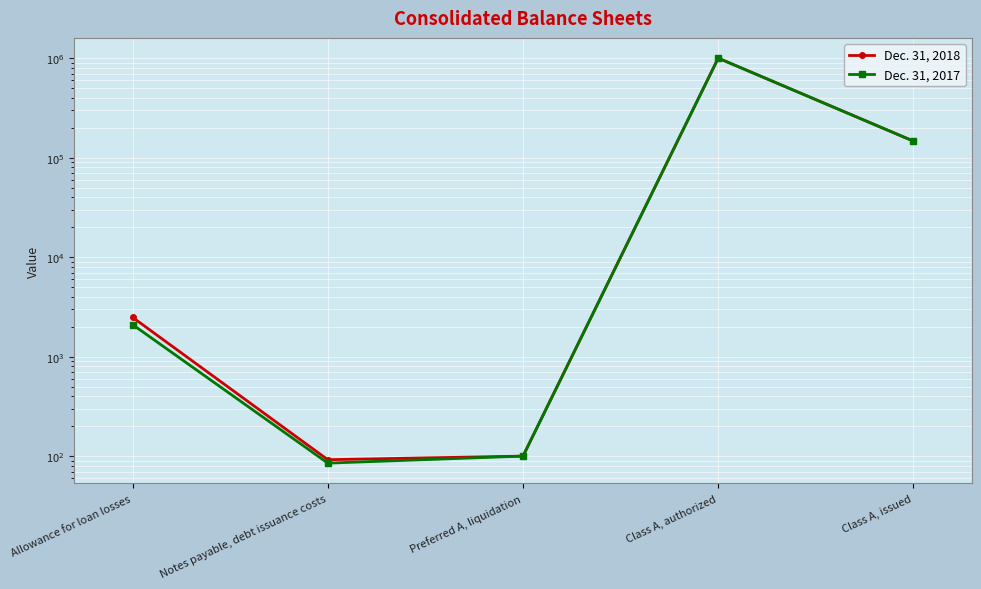

What is the value of the Dec. 31, 2017 point at the 5th from the left?

146522